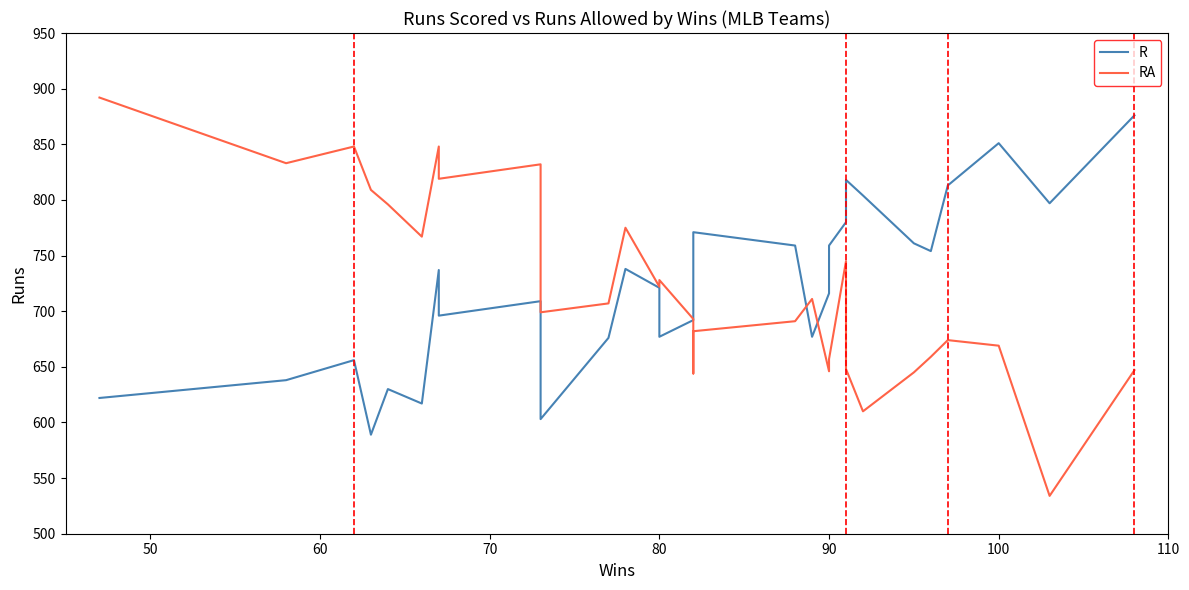

How many values in the R series are below 721?

15